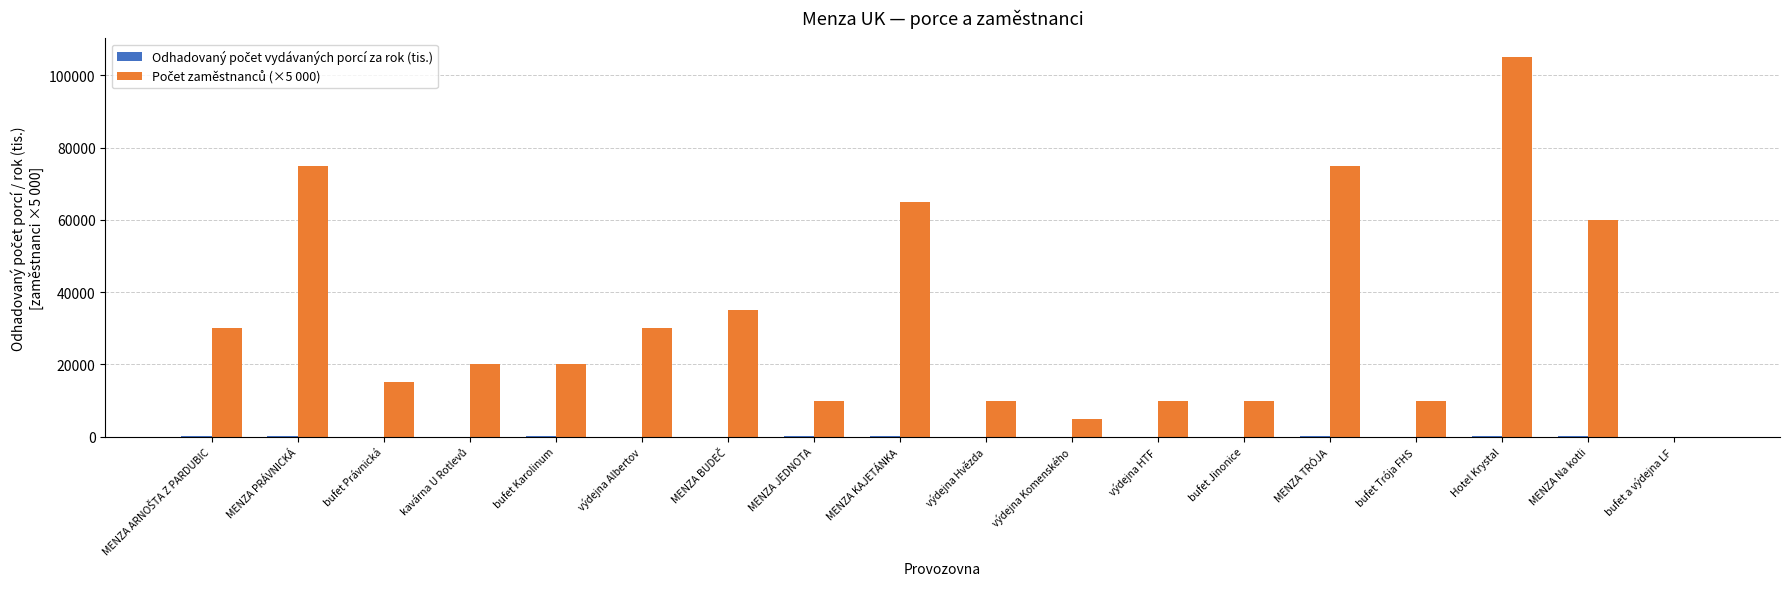

Which category has the highest value across all series?

Hotel Krystal